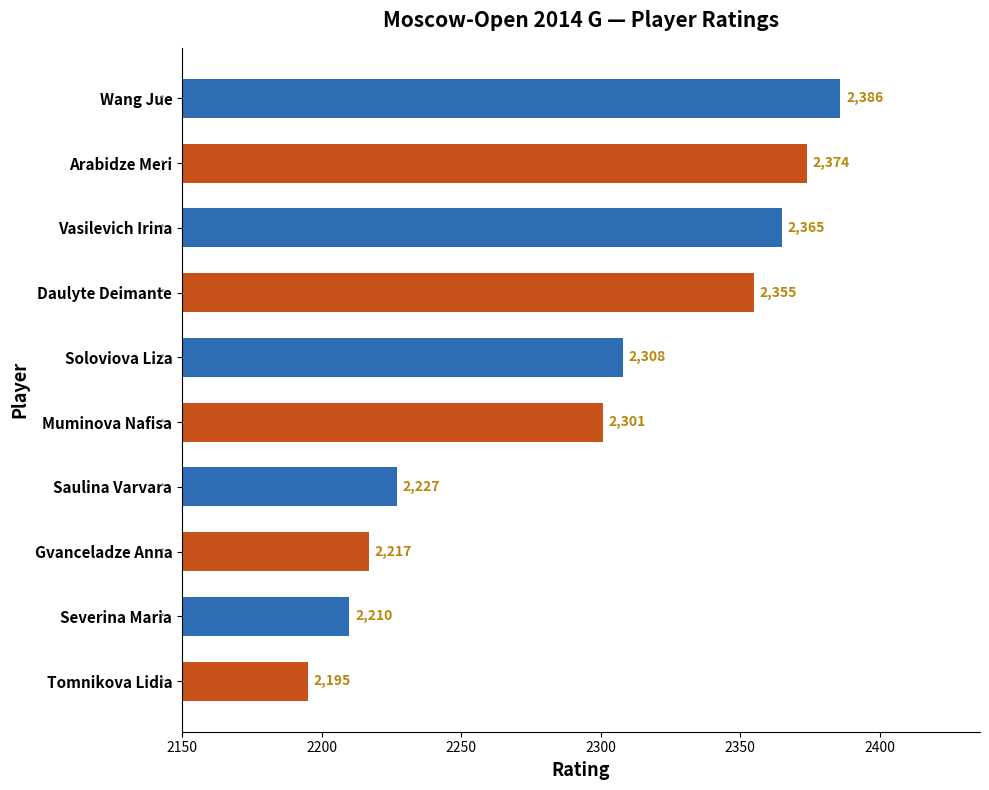

True or false: the data shows 1521 at Vasilevich Irina.

False